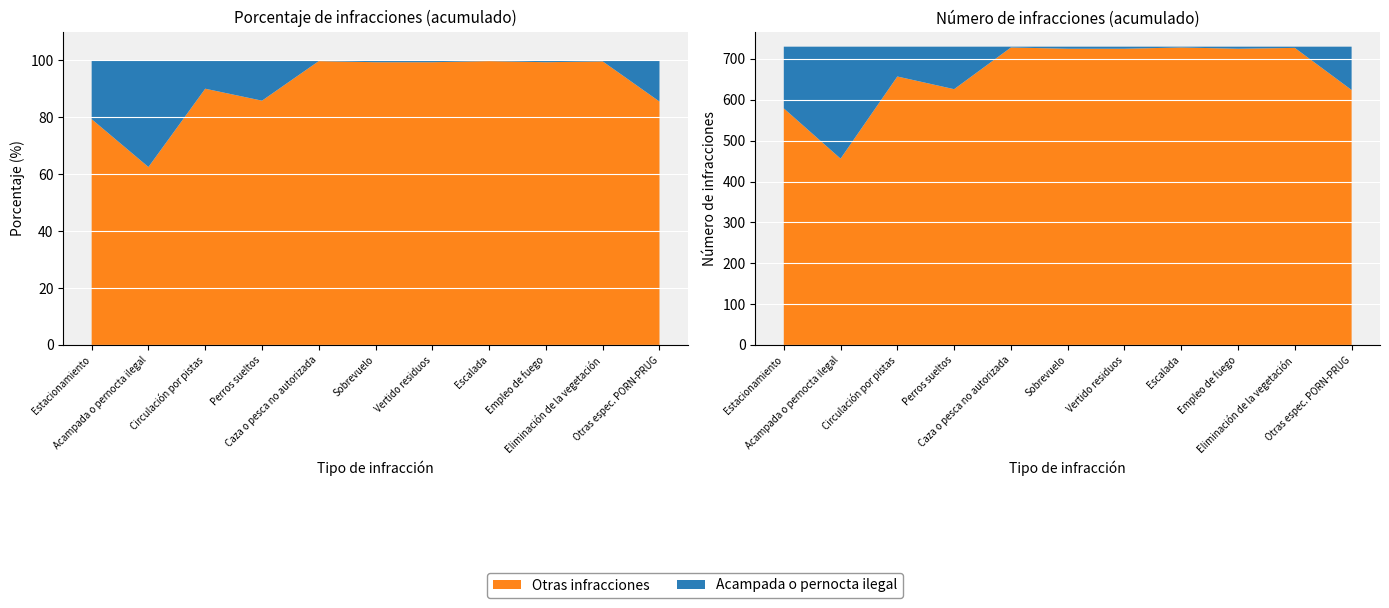

Reading right to left, transcribe all the data shown in this chart.

Número de infracciones: 106.0	3.0	5.0	2.0	5.0	5.0	2.0	104.0	73.0	274.0	151.0
Porcentaje de infracciones: 0.1	0.0	0.0	0.0	0.0	0.0	0.0	0.1	0.1	0.4	0.2